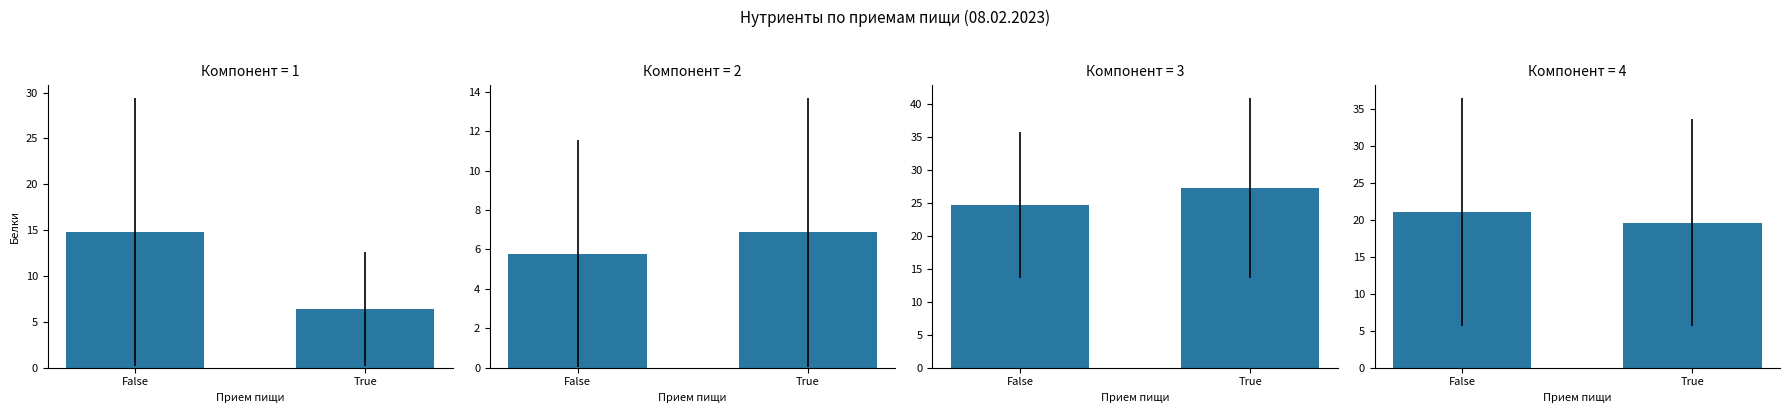

What is the smallest value displayed?

5.8